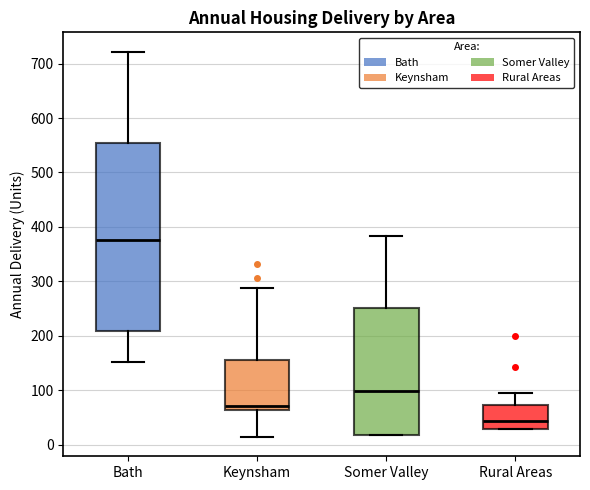

Which box is the tallest, from its lower edge to its upper edge?

Bath